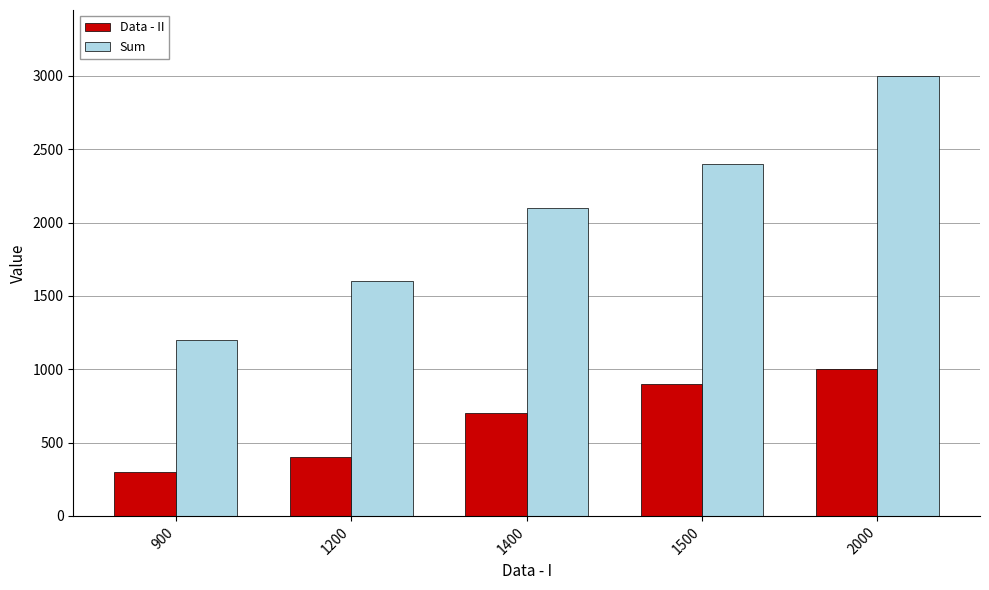

What is the difference between the maximum and second lowest values in the Data - II series?

600